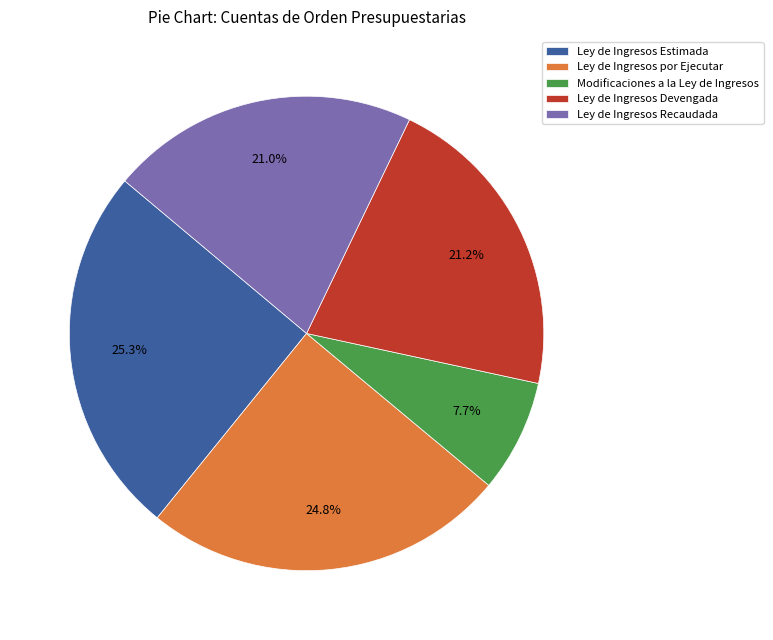

Which category has the smallest portion of the pie?

Modificaciones a la Ley de Ingresos